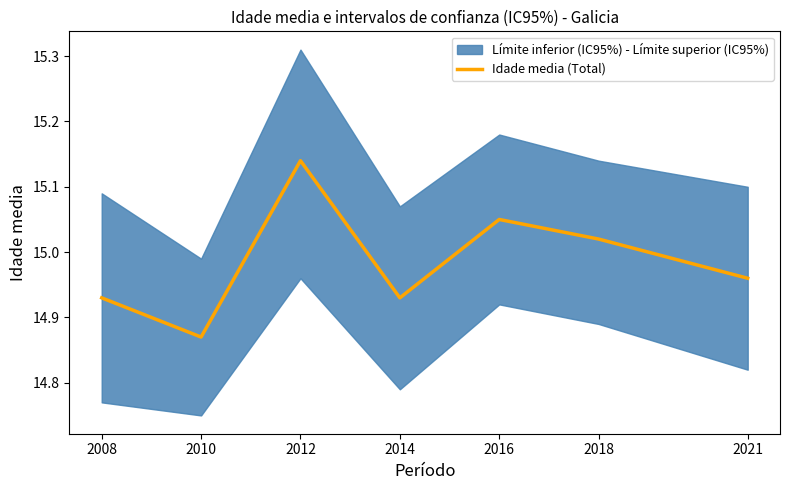

At which label is Idade media (Total) closest to 15?

2018